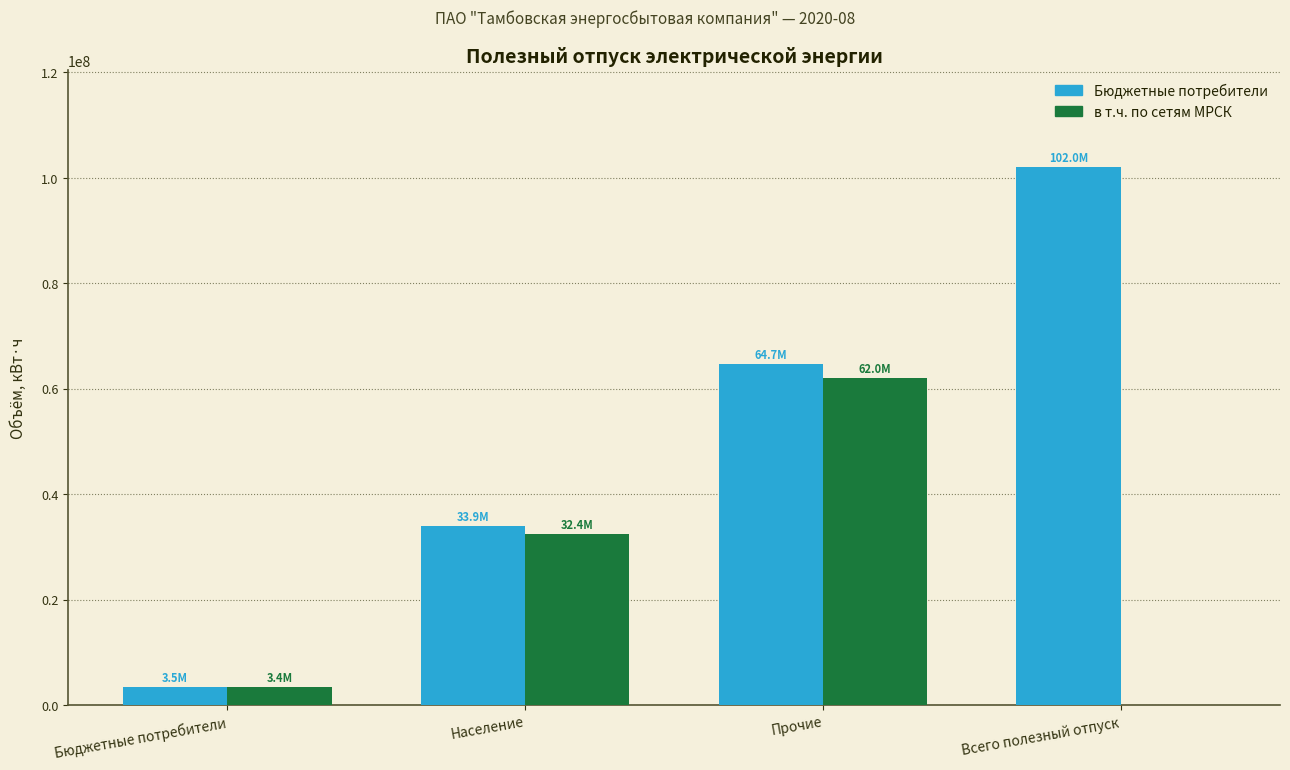

Which category has the highest value in the Бюджетные потребители series?

Всего полезный отпуск